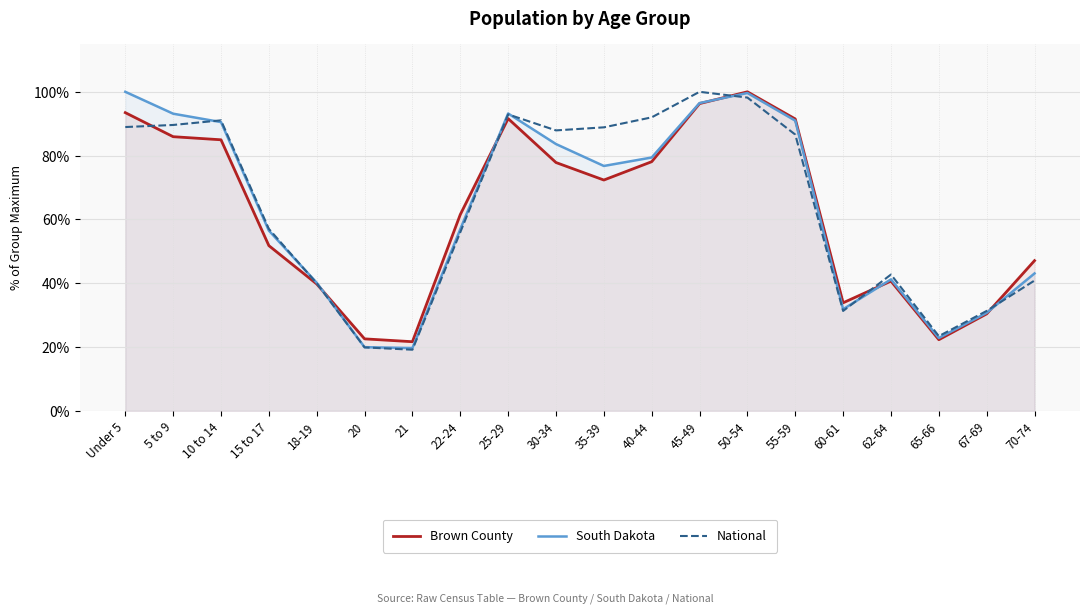

What is the total value across all series at 50-54?

297.8